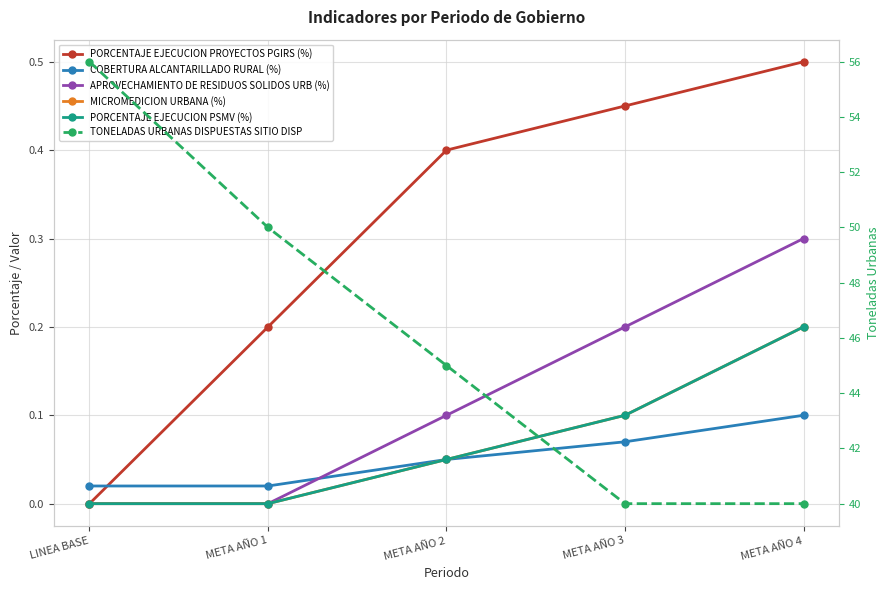

What is the maximum value for MICROMEDICION URBANA (%)?

0.2